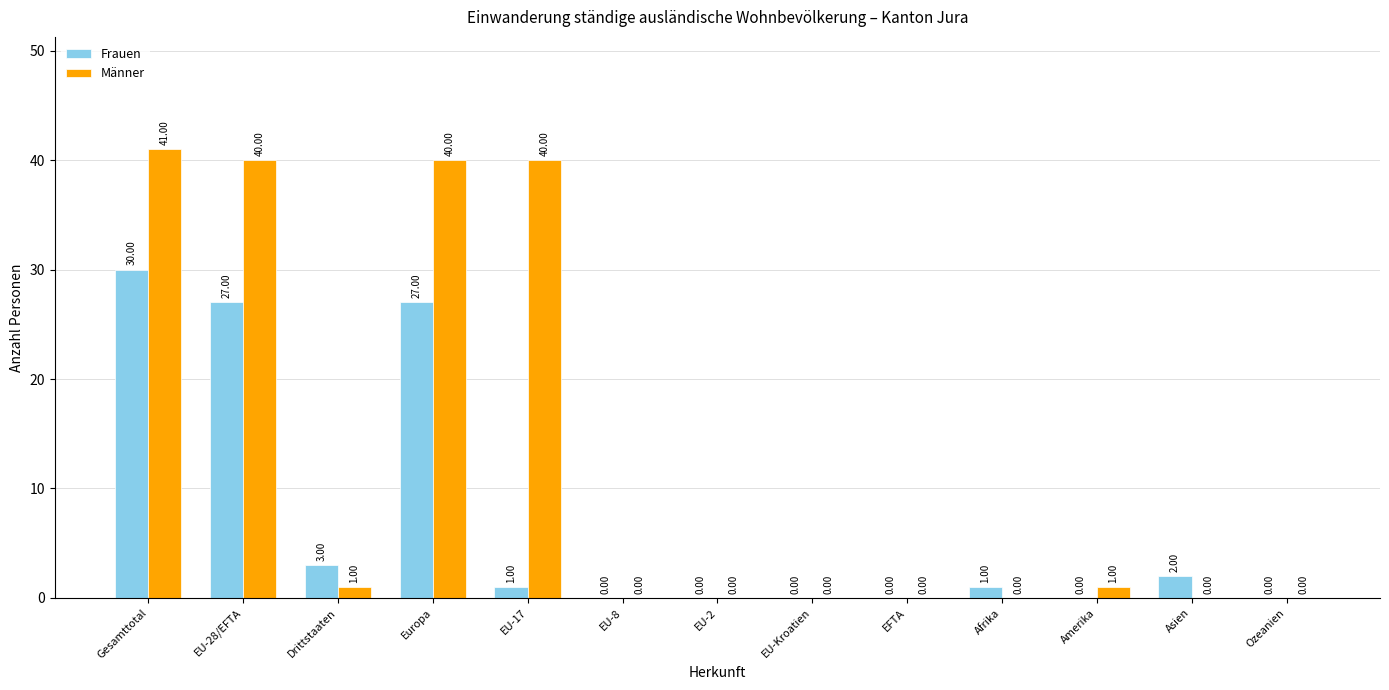

What is the sum of all Männer values?

163